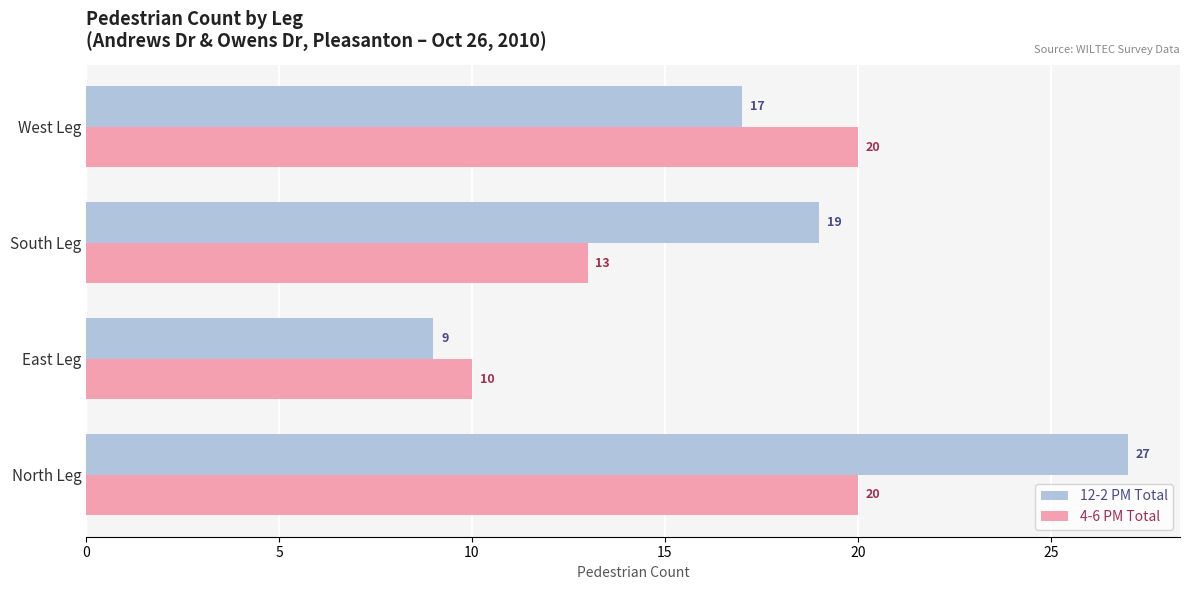

Count the 4-6 PM Total values in the range 13 to 20.

3